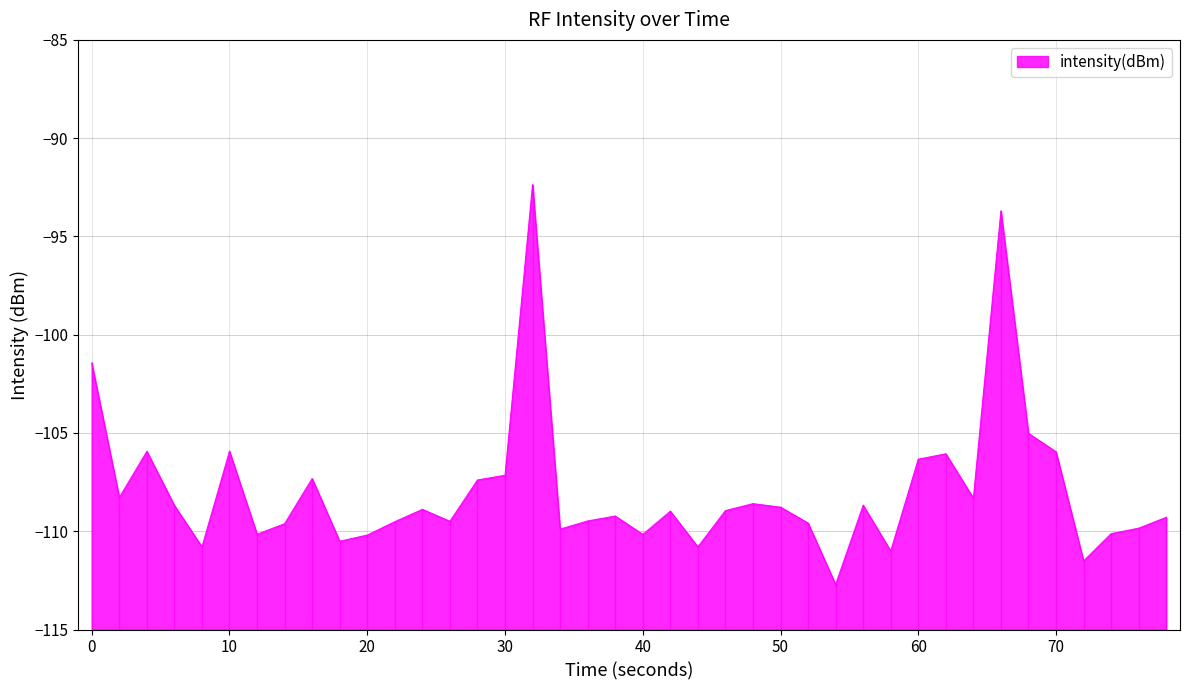

Reading left to right, transcribe all the data shown in this chart.

-101.4	-108.3	-105.9	-108.7	-110.8	-105.9	-110.2	-109.6	-107.3	-110.5	-110.2	-109.5	-108.9	-109.5	-107.4	-107.2	-92.4	-109.9	-109.5	-109.2	-110.2	-109.0	-110.8	-108.9	-108.6	-108.8	-109.6	-112.7	-108.7	-111.0	-106.3	-106.1	-108.3	-93.7	-105.0	-106.0	-111.5	-110.1	-109.8	-109.3